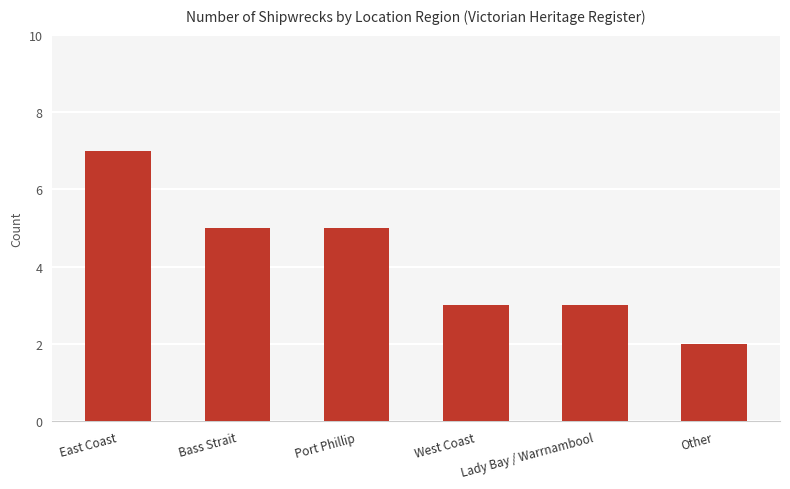

Which category has the highest value across all series?

East Coast